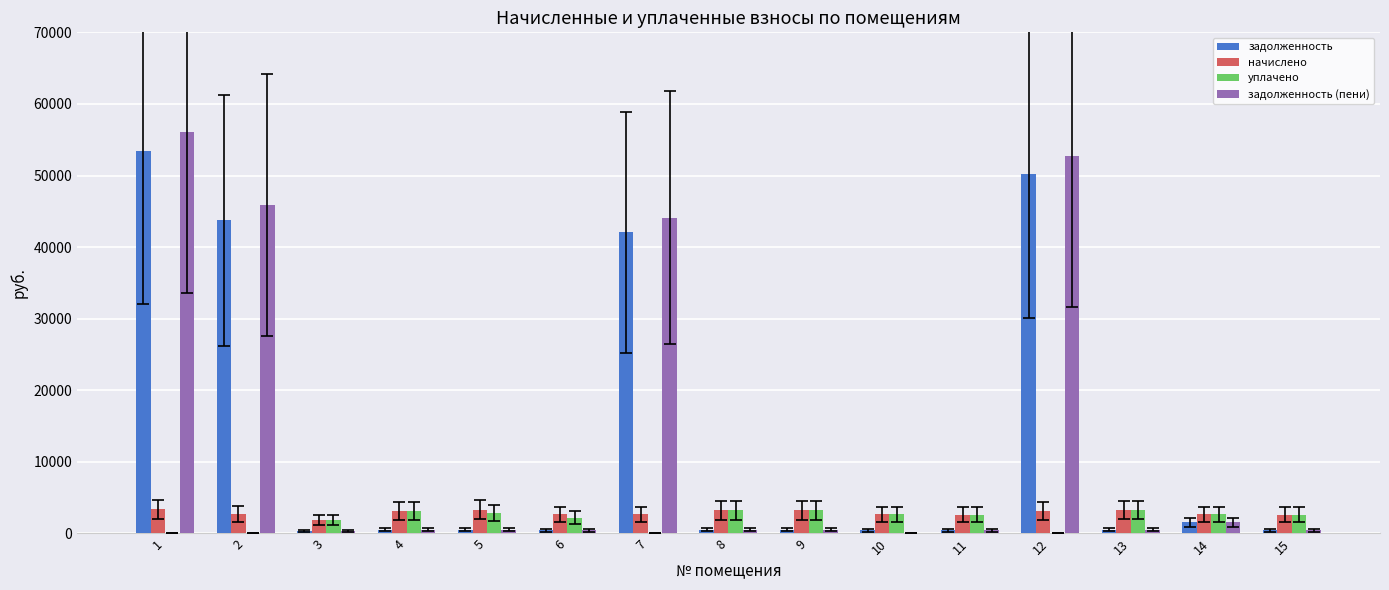

At which label does задолженность (пени) reach its peak?

1